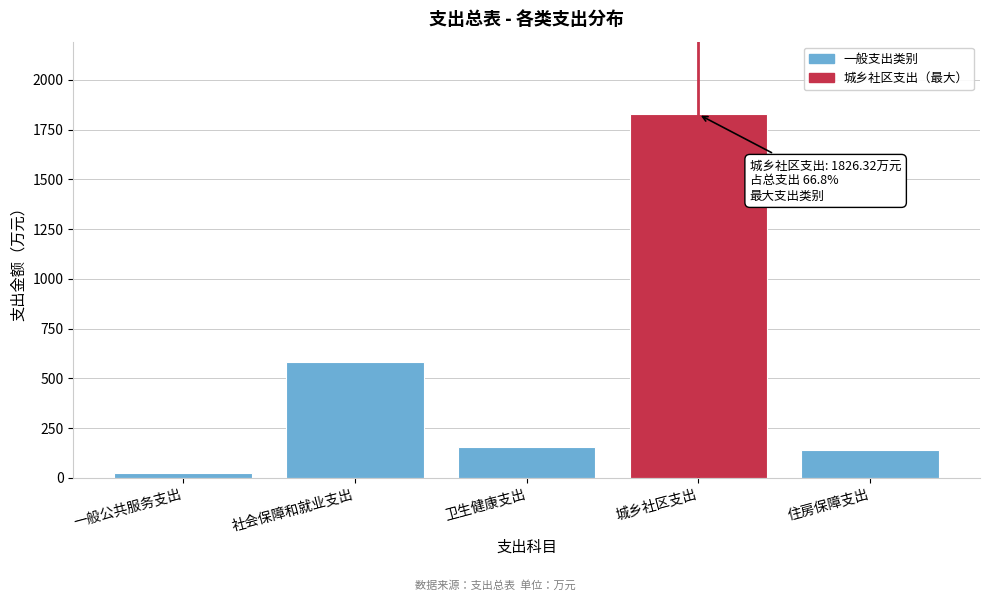

Reading right to left, extract all data points from this chart.

住房保障支出=142.2	城乡社区支出=1826.3	卫生健康支出=157.2	社会保障和就业支出=584.6	一般公共服务支出=23.7